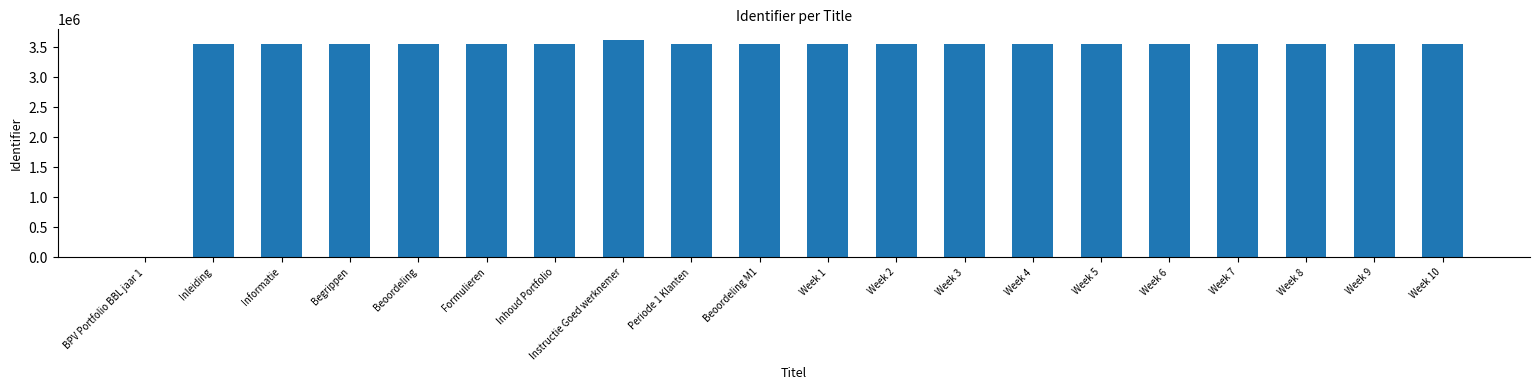

Are the bars horizontal?

No